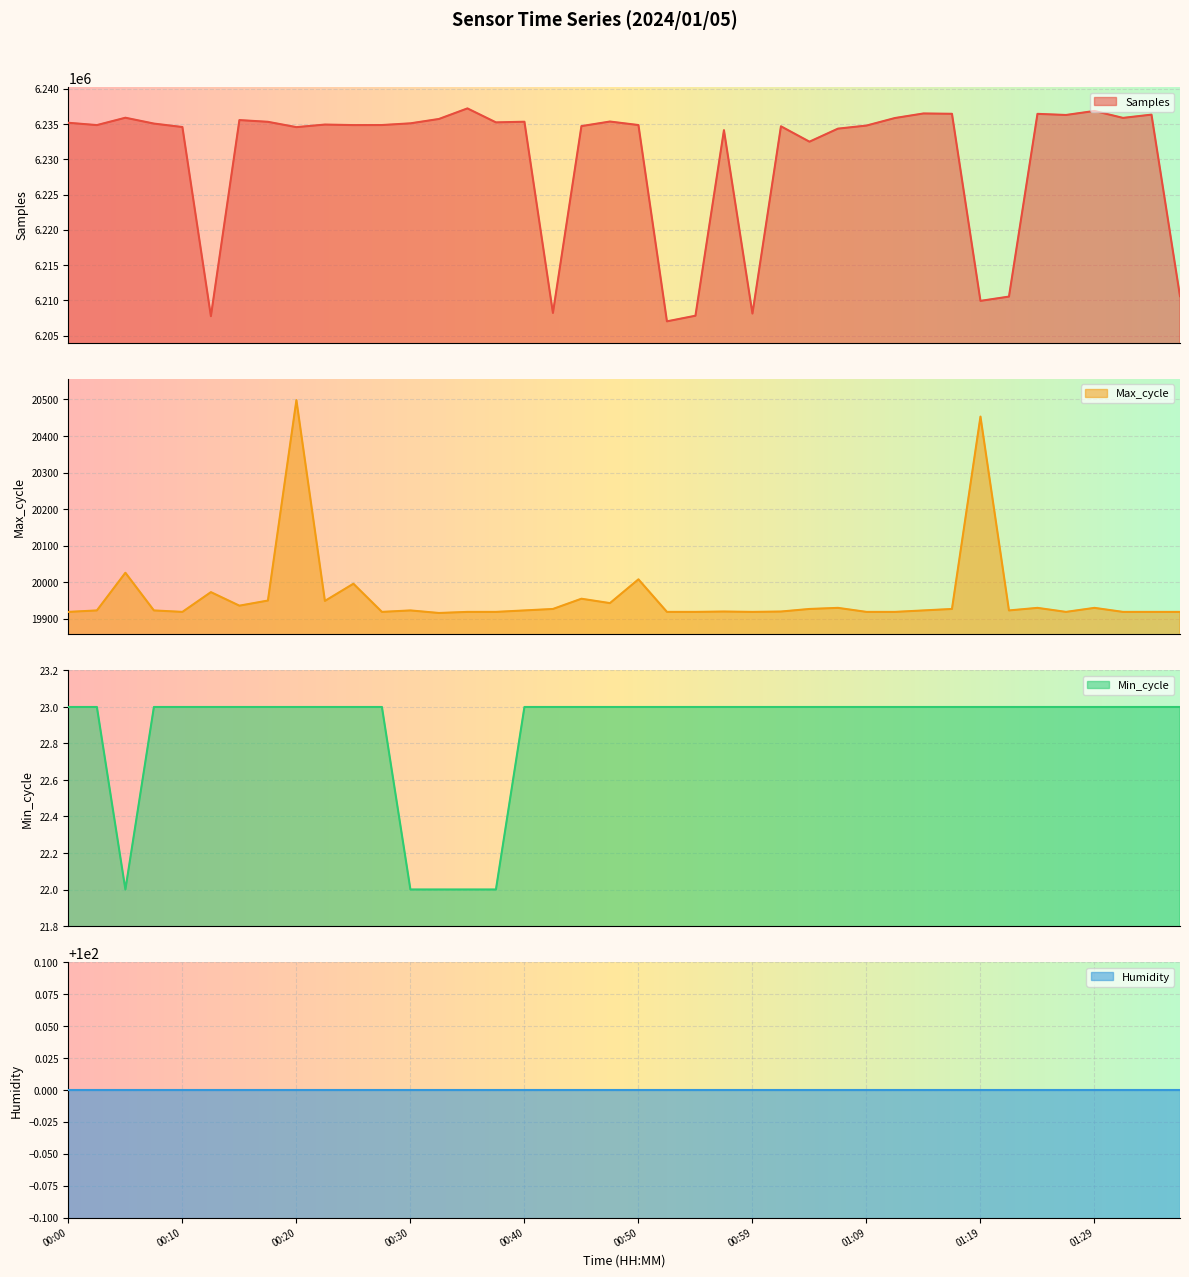

True or false: Min_cycle and Samples cross at least once.

False